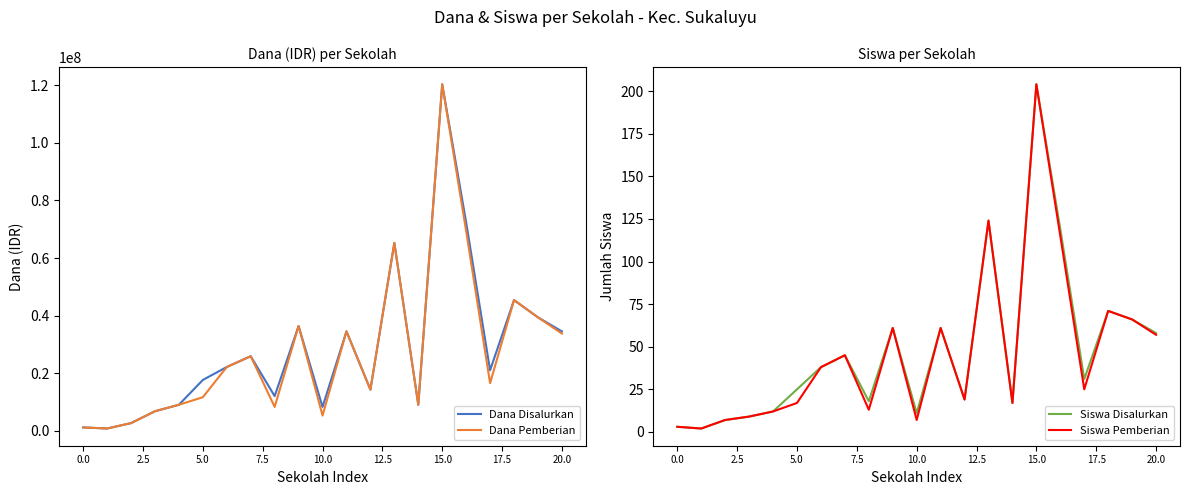

What value does the Siswa Disalurkan series have at 12, to the nearest 10?

20